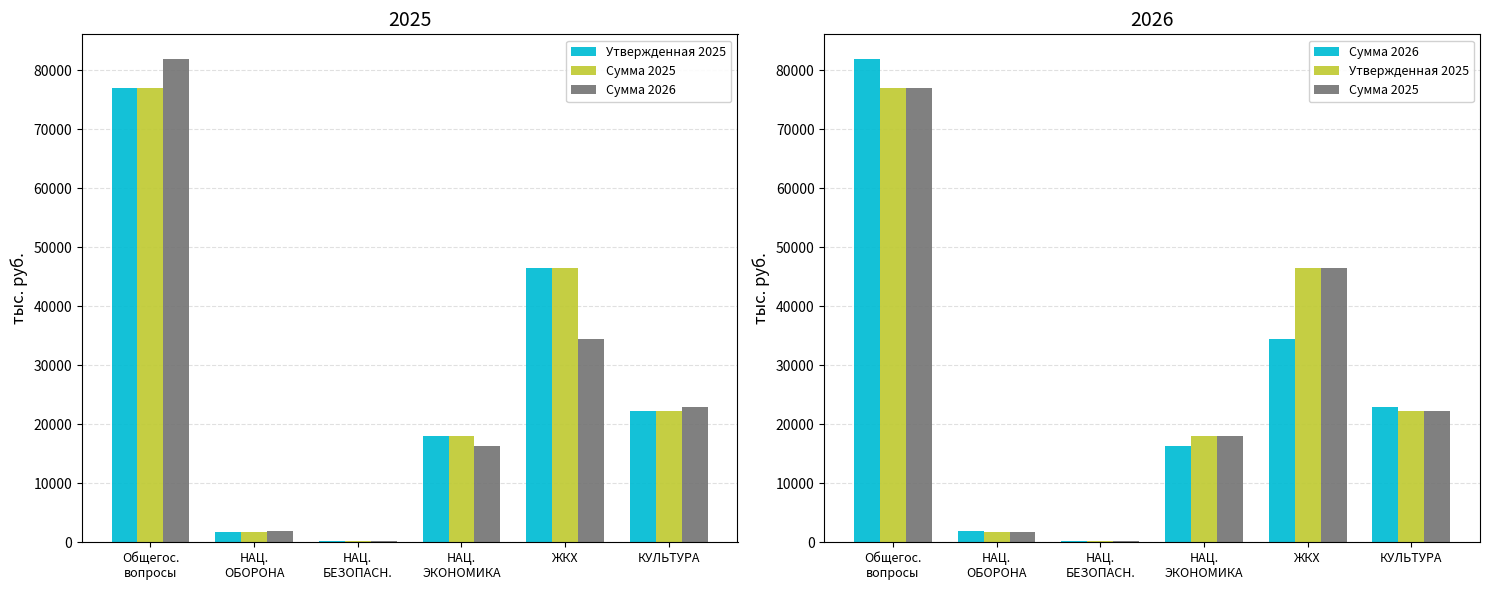

What is the difference between the Сумма 2025 values at ЖКХ and КУЛЬТУРА?

24108.8